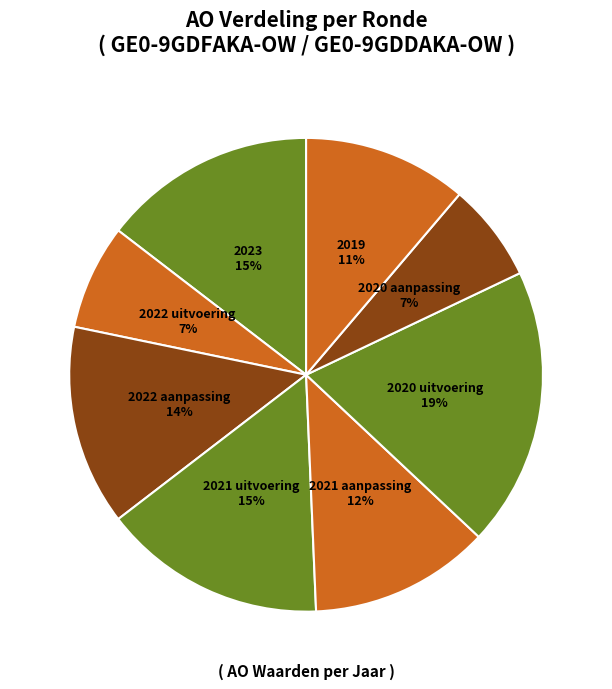

Which has a higher value, 2022 uitvoering or 2020 uitvoering?

2020 uitvoering